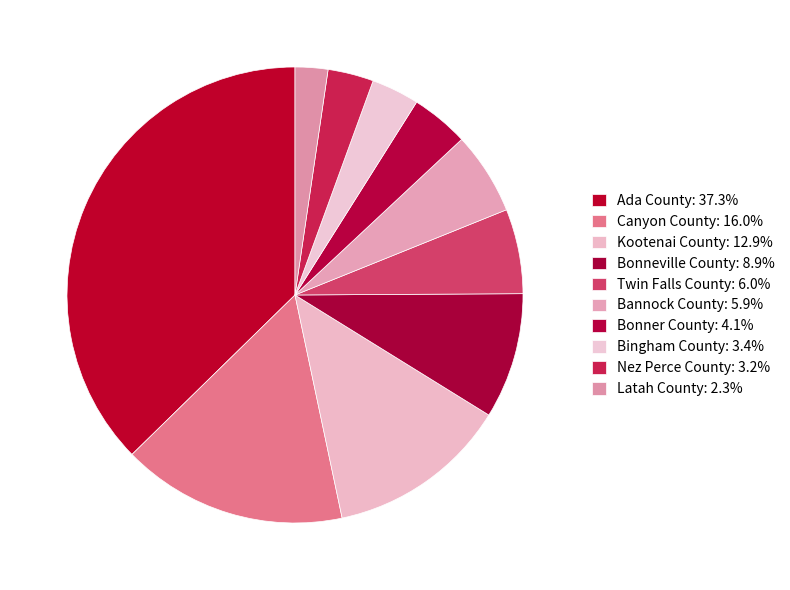

Is Bannock County the majority of the pie?

No